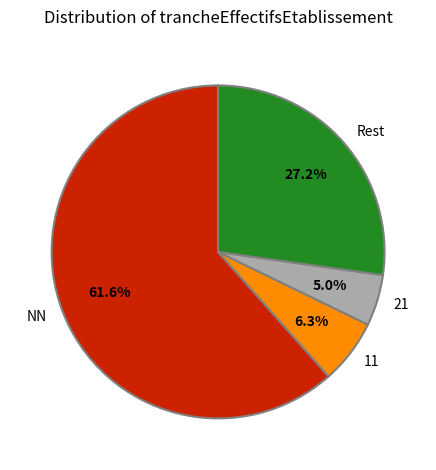

Which has a higher value, 21 or NN?

NN